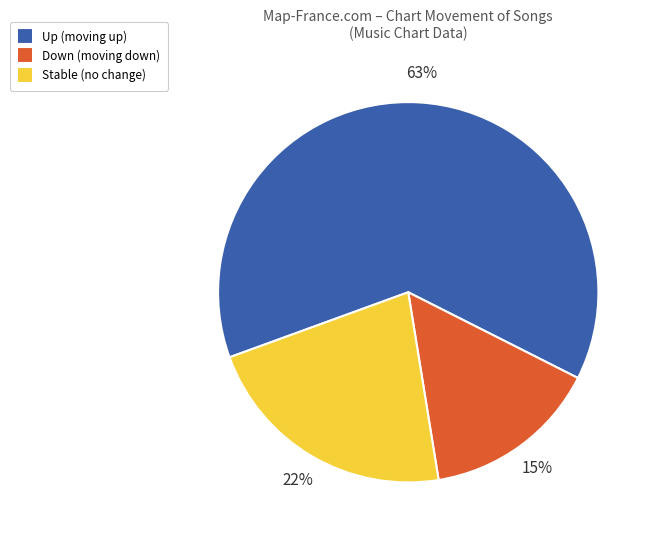

To the nearest percent, what is the difference between the largest and smallest slice percentages?

48%